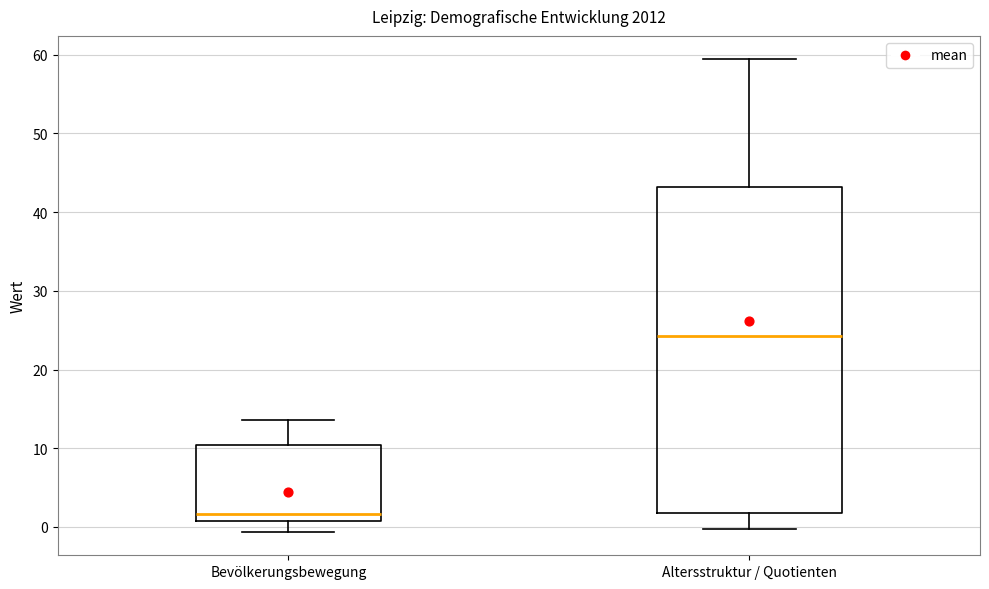

Reading left to right, read every box against the y-axis: the position of its median line, the range the box covers, and the ends of its whiskers. The values are not printed on the chart, so give them approximately, as read against the axis.

Bevölkerungsbewegung: median 2, box 1 to 10, whiskers -1 to 14
Altersstruktur / Quotienten: median 24, box 2 to 43, whiskers 0 to 59